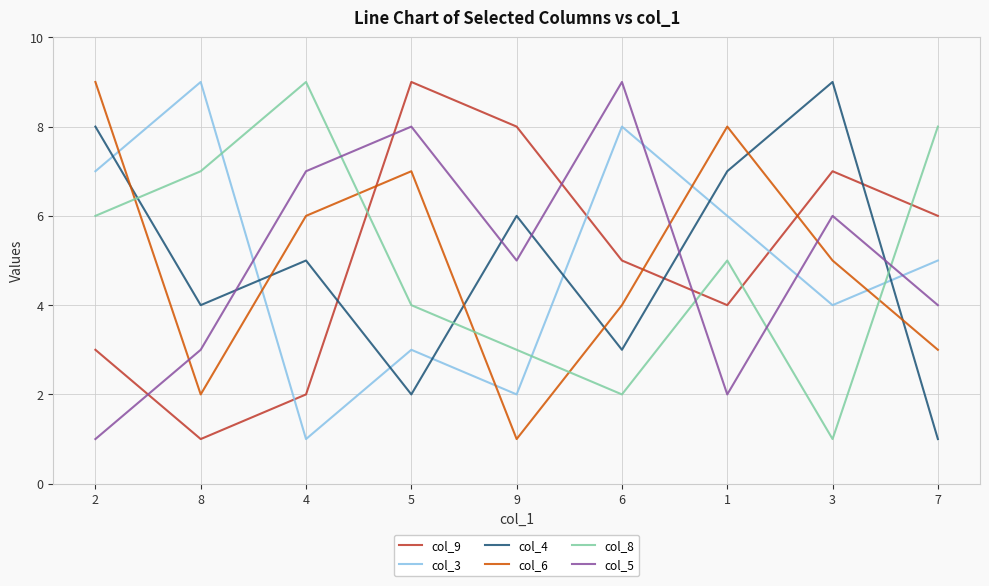

Where does the col_8 series first go above 5?

2